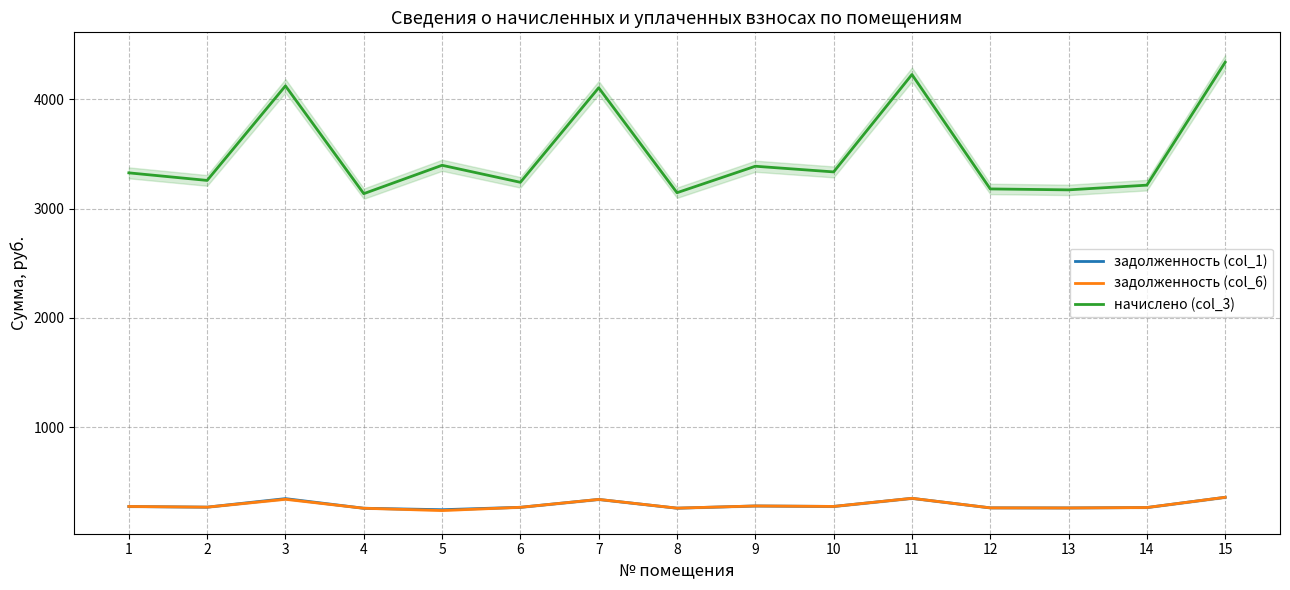

At how many categories does at least one series exceed 2117?

15